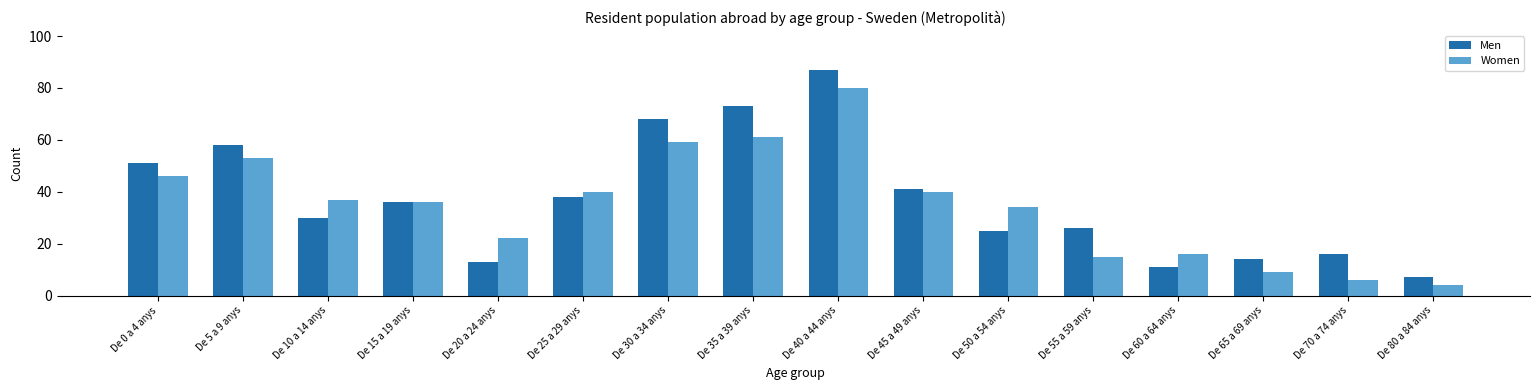

How many groups of bars are there?

16